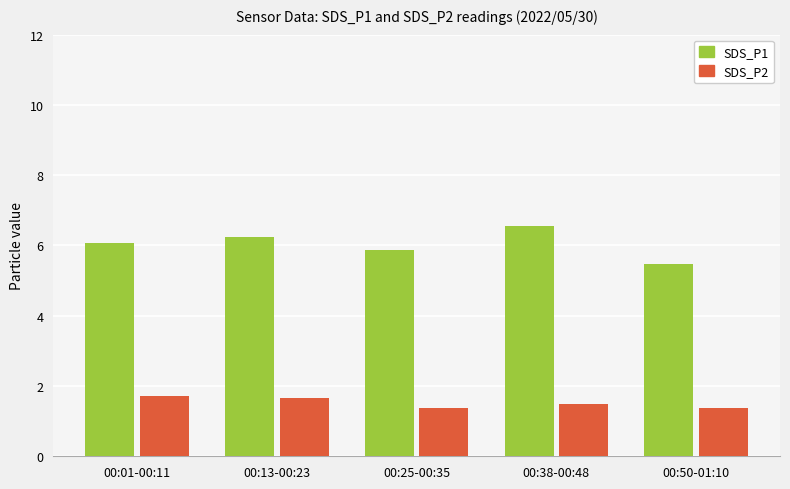

What is the maximum value for SDS_P2?

1.7